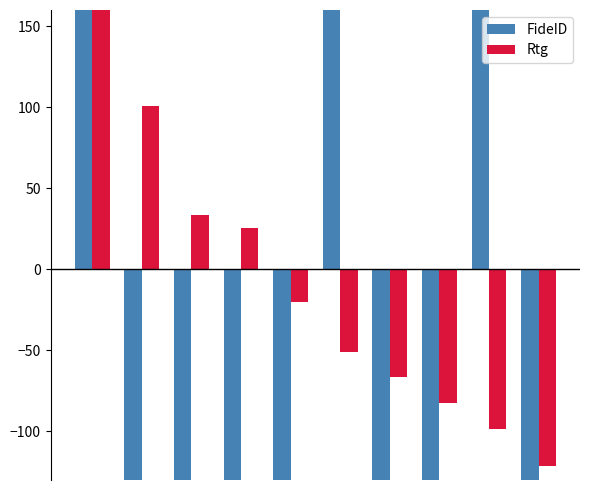

What is the value of the Rtg bar at the 2nd from the left?

100.7